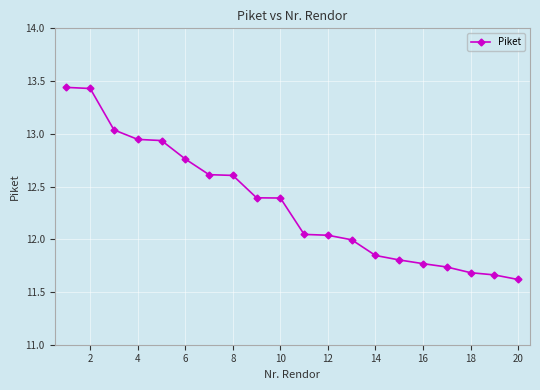

What is the difference between the second highest and minimum values?

1.8